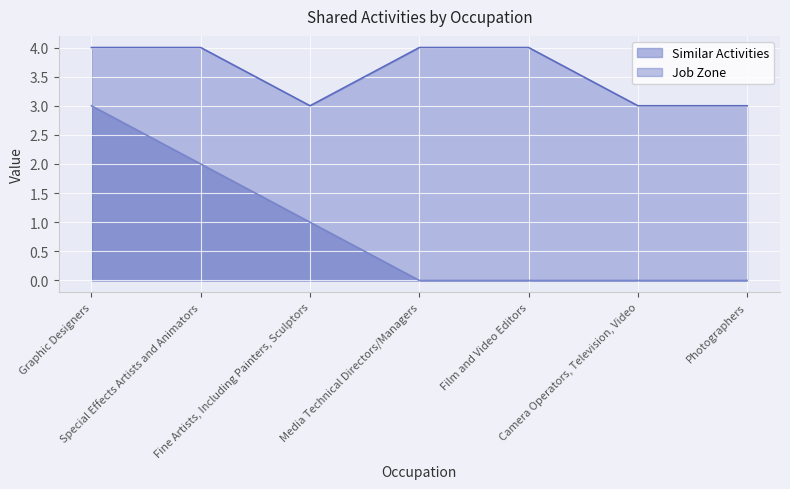

List the series in order of their overall mean, highest first.

Job Zone, Similar Activities